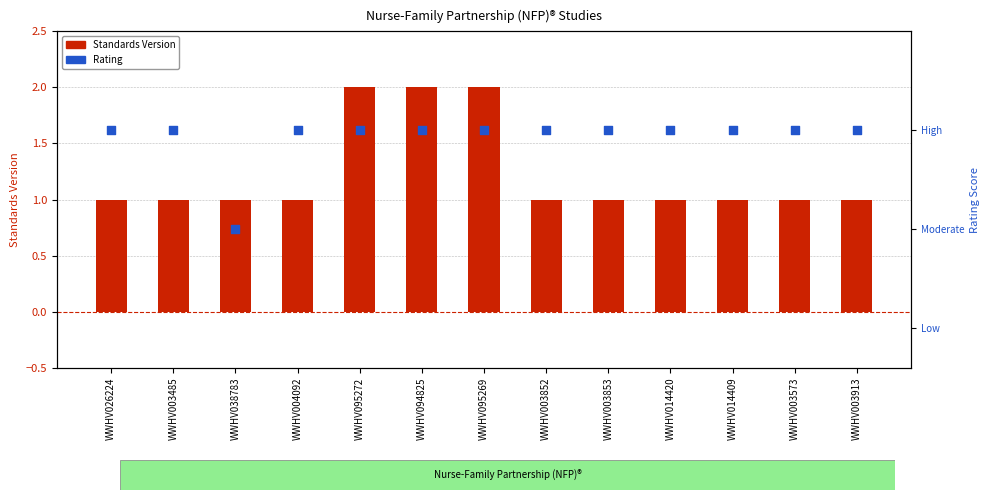

Which has a higher value, WWHV003485 or WWHV094825?

WWHV094825